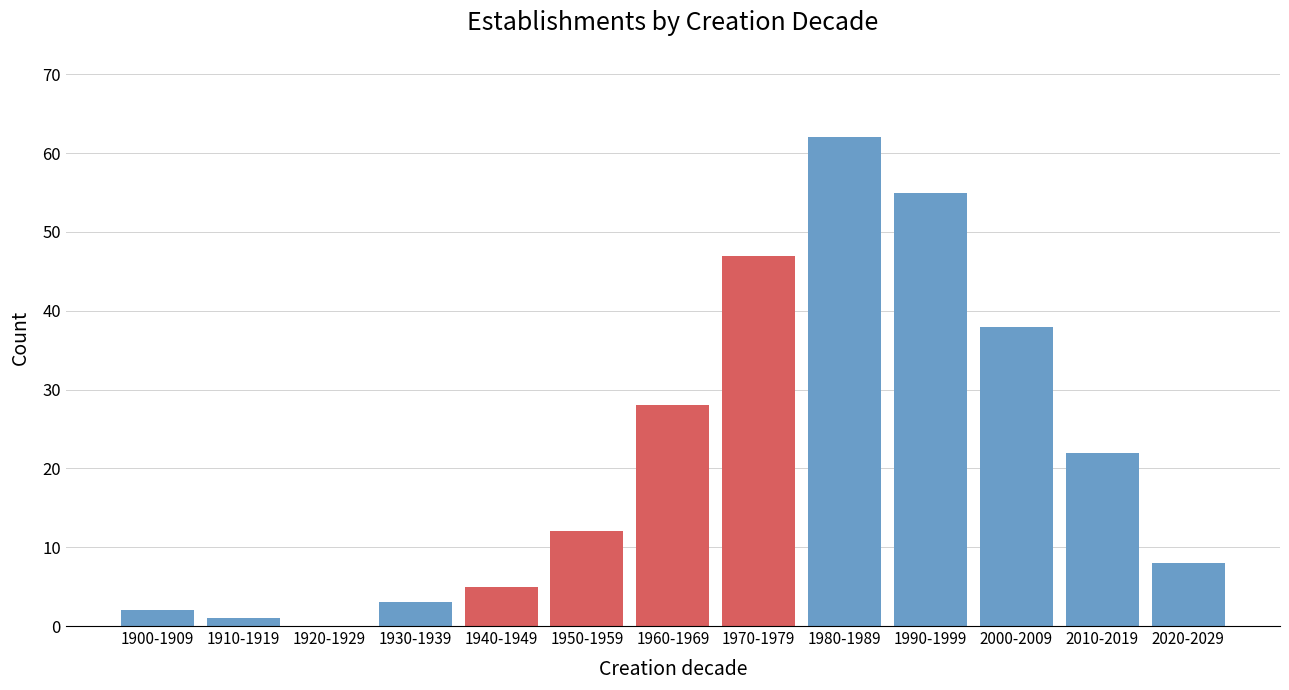

Reading left to right, list all the values displayed in this chart.

1900-1909=2	1910-1919=1	1920-1929=0	1930-1939=3	1940-1949=5	1950-1959=12	1960-1969=28	1970-1979=47	1980-1989=62	1990-1999=55	2000-2009=38	2010-2019=22	2020-2029=8